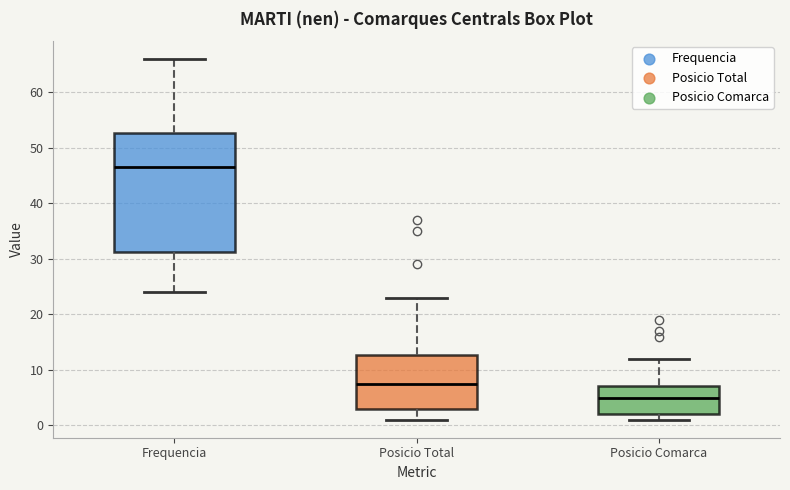

Comparing the boxes themselves (not the whiskers), which one is the tallest?

Frequencia